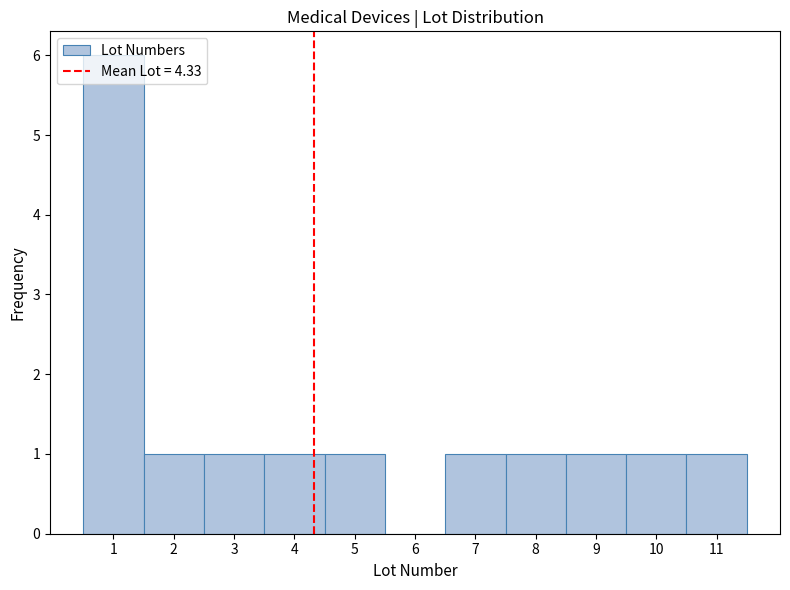

Reading left to right, list every bar in this chart as the range it spans on the x-axis followed by its height. The values are not printed on the chart, so give them approximately, as read against the axis.

0.5 to 1.5: 6
1.5 to 2.5: 1
2.5 to 3.5: 1
3.5 to 4.5: 1
4.5 to 5.5: 1
5.5 to 6.5: 0
6.5 to 7.5: 1
7.5 to 8.5: 1
8.5 to 9.5: 1
9.5 to 10.5: 1
10.5 to 11.5: 1